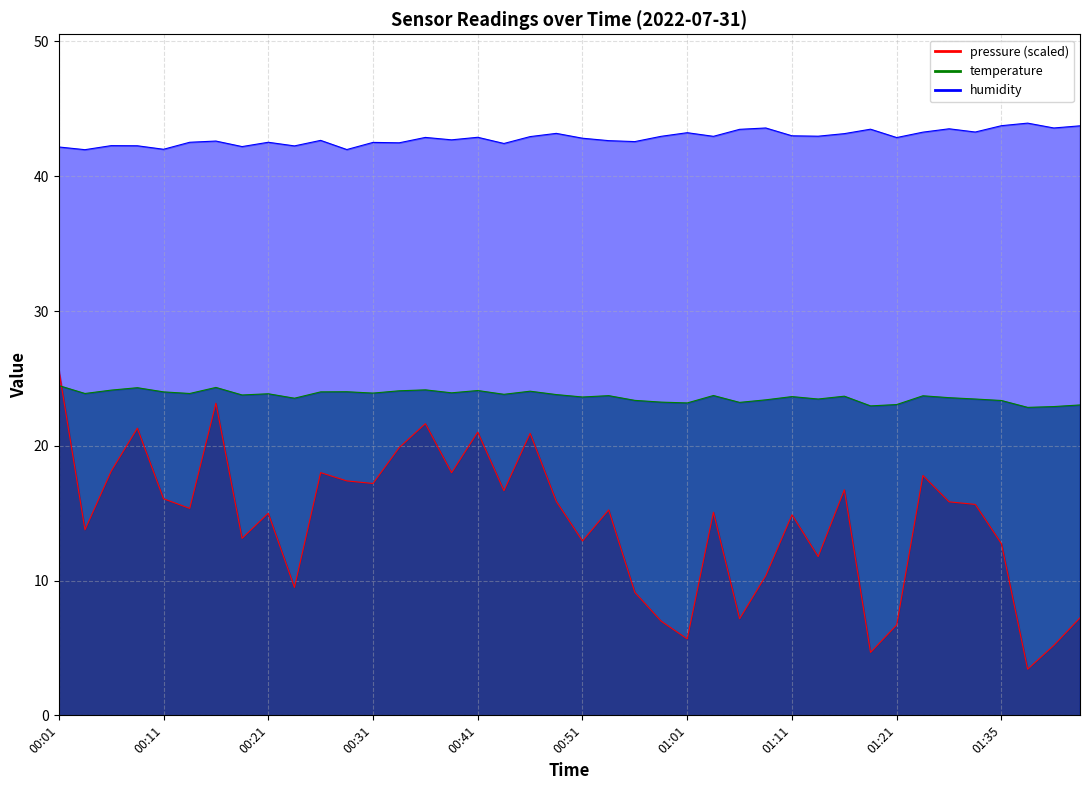

What position from the right is 00:26?

30